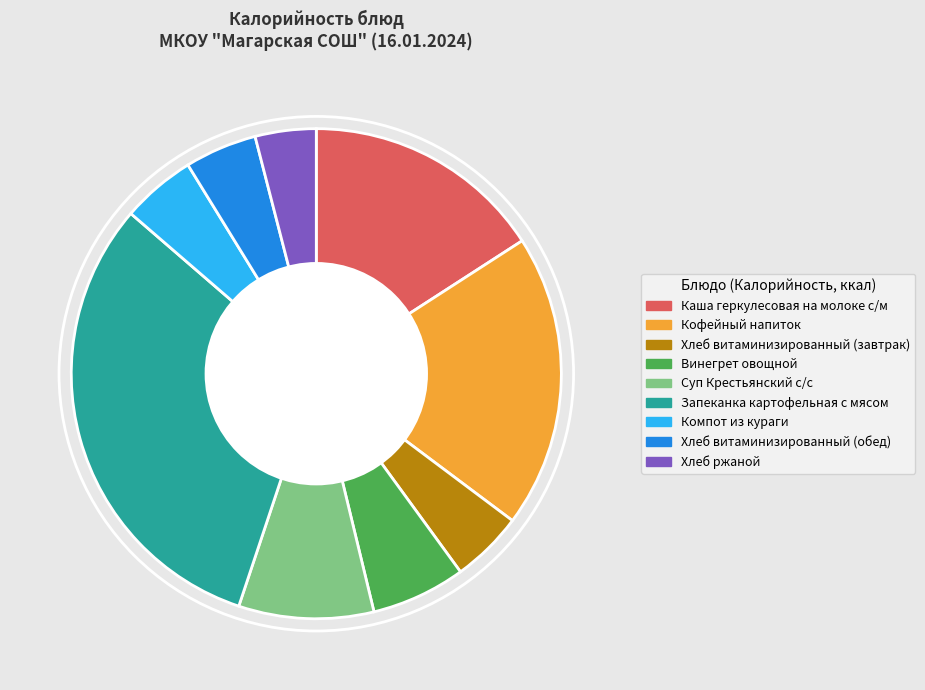

Between Винегрет овощной and Хлеб витаминизированный (завтрак), which is larger?

Винегрет овощной